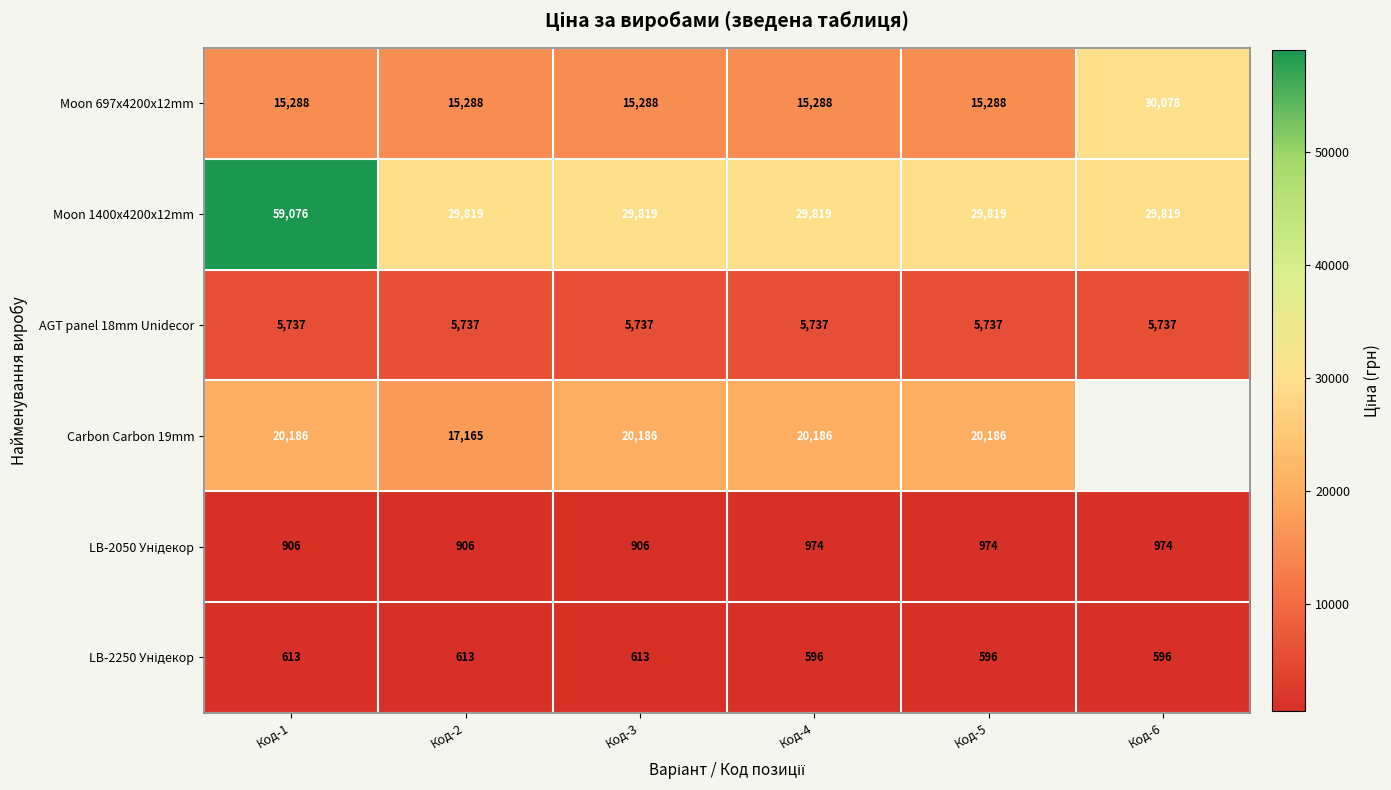

What is the difference between the maximum and second lowest values in the Moon 697x4200x12mm series?

14790